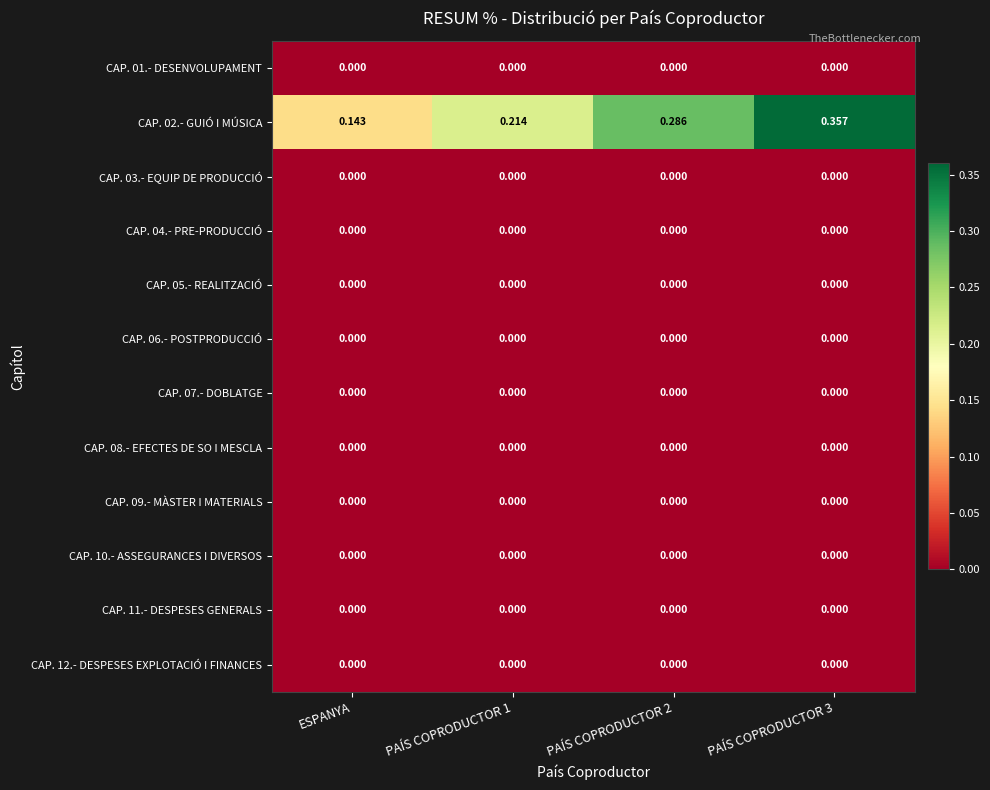

How many categories are shown in the chart?

4